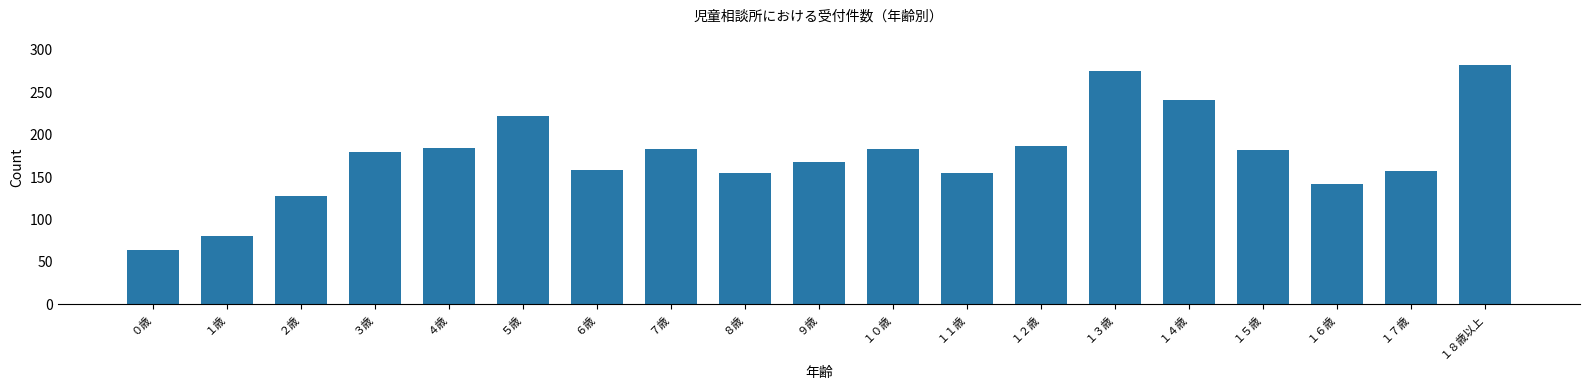

What is the difference between the maximum and second lowest values?

202